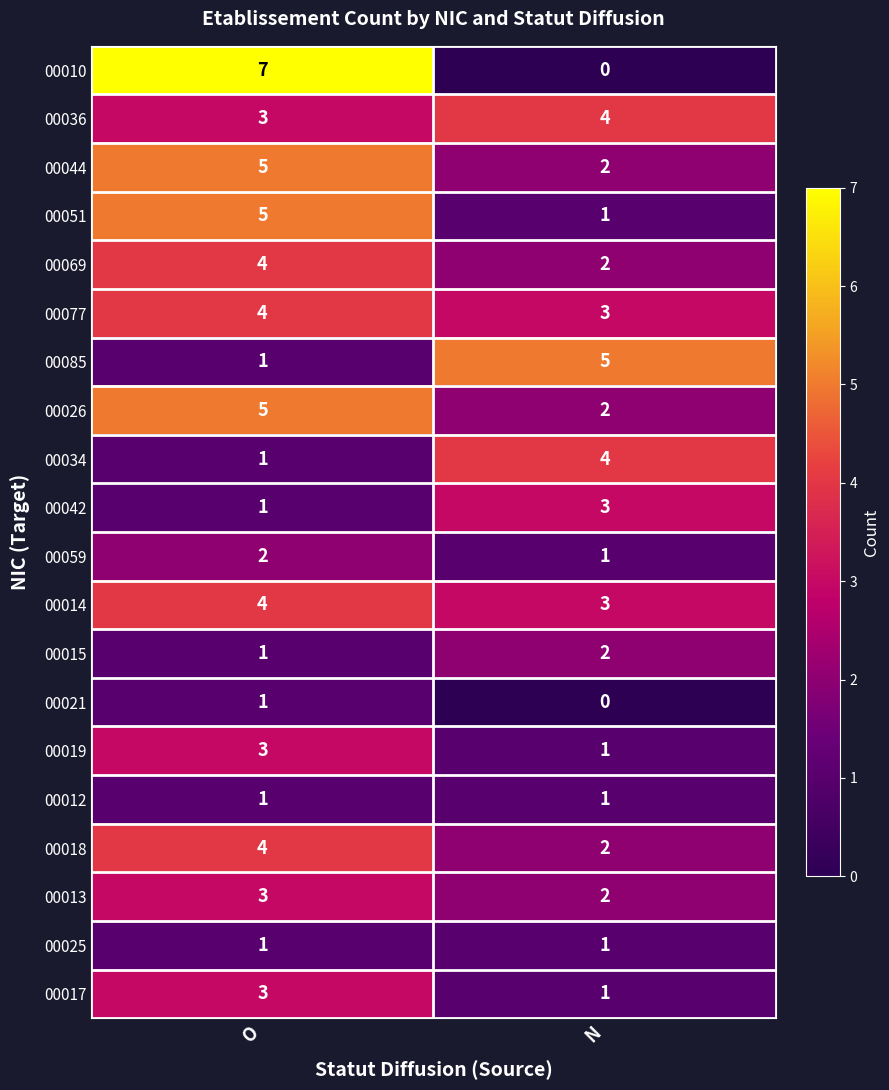

At which label is 00085 closest to 3?

O